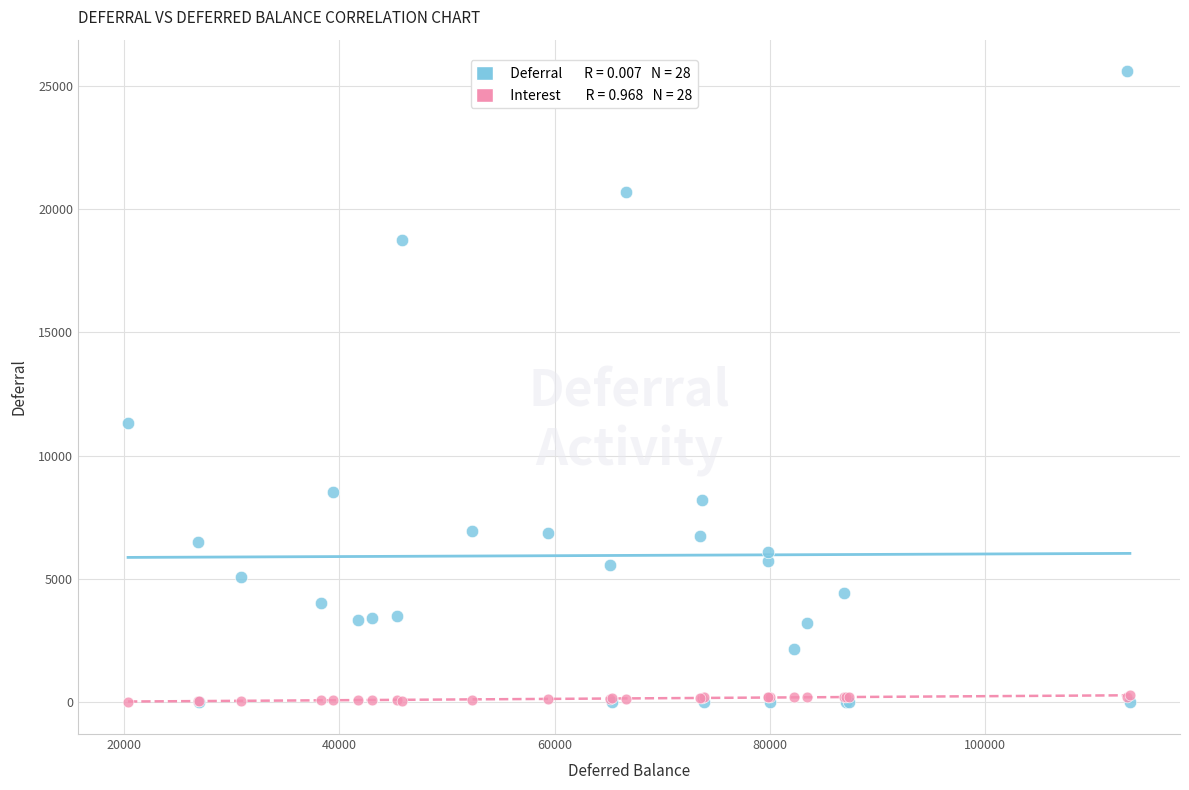

Across all series, what Y value is closest to 12794?

11345.7